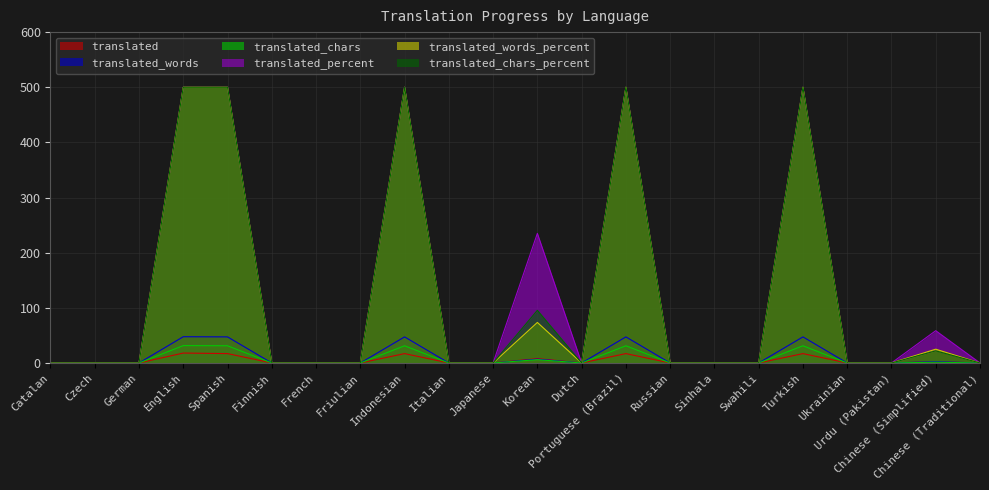

The value of translated_percent at German is 0.0. True or false?

True